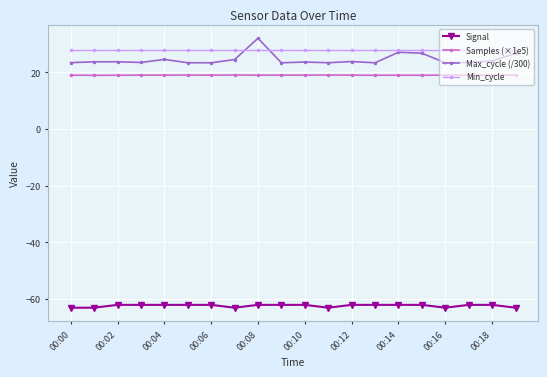

Which series has the widest spread of values?

Max_cycle (/300)